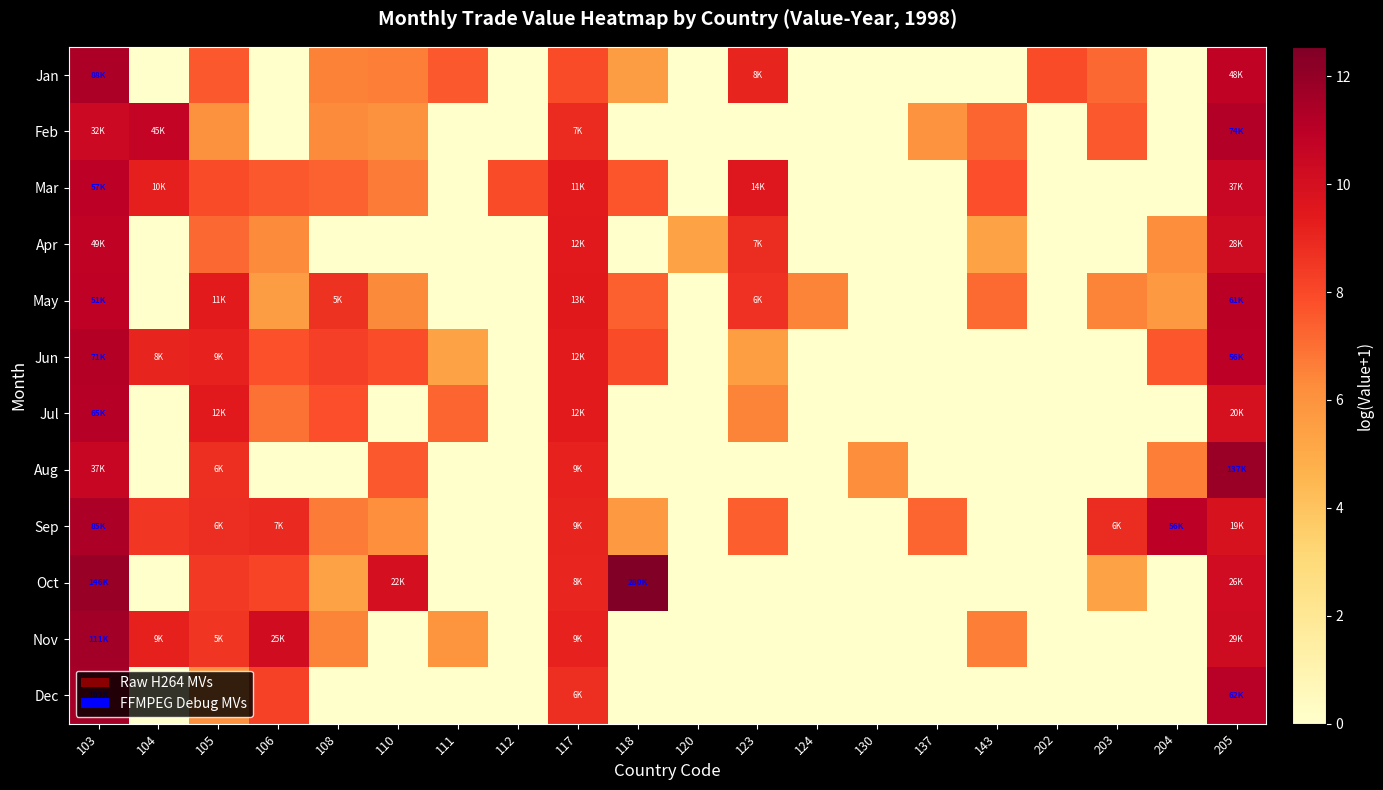

What is the spread (max minus min) of values at 120?

5.4